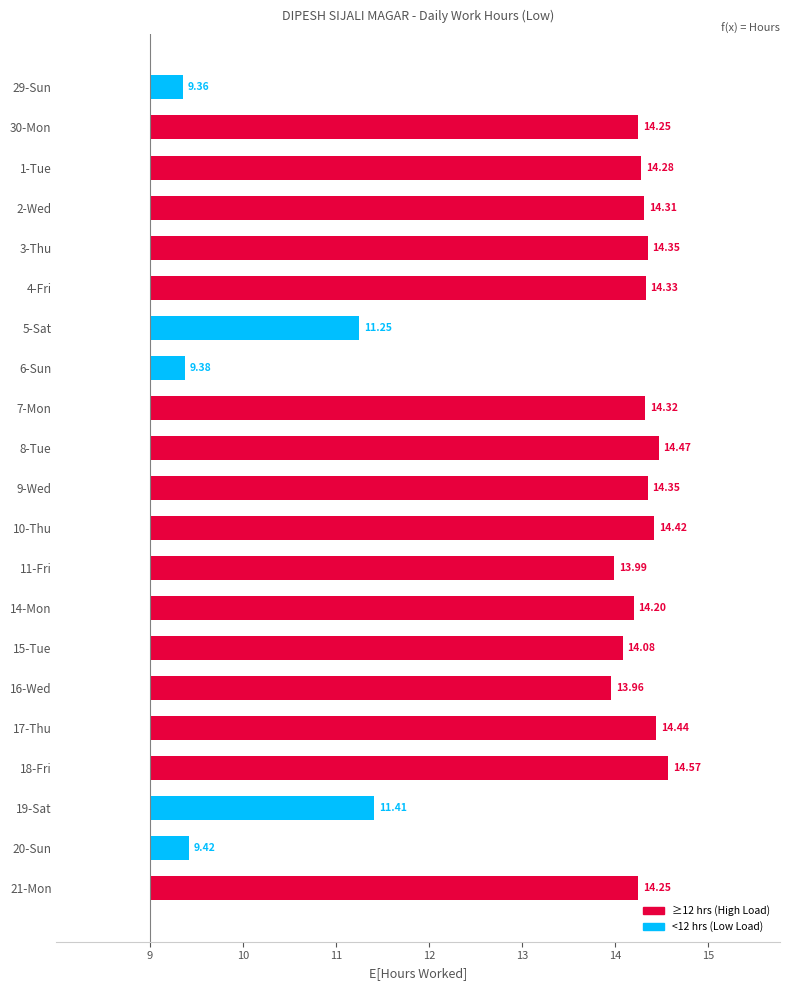

What is the difference between the second highest and second lowest values?

5.1